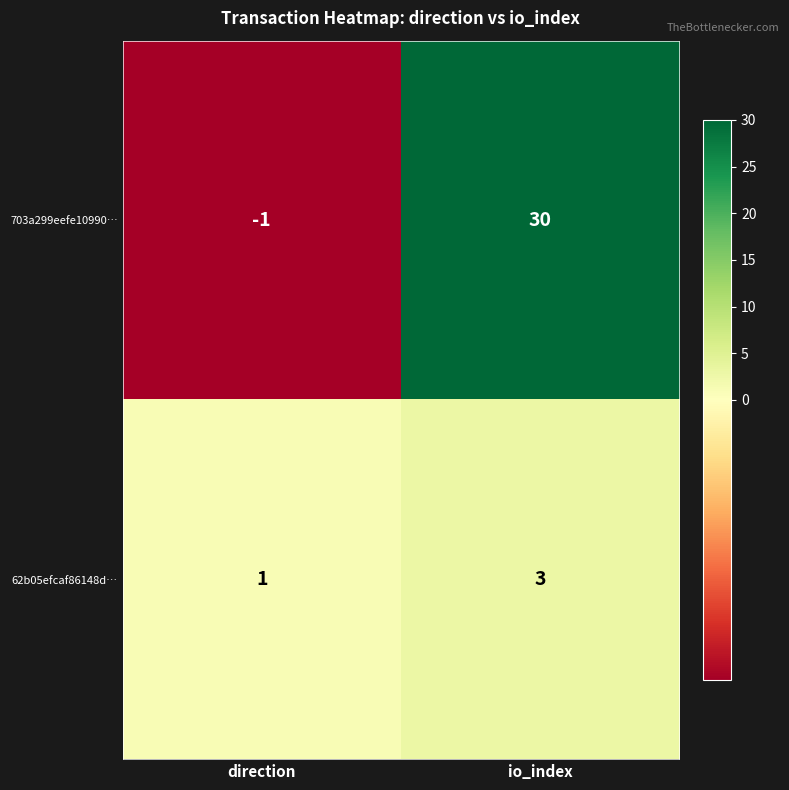

The 703a299eefe10990… series shows 0 at direction. True or false?

False